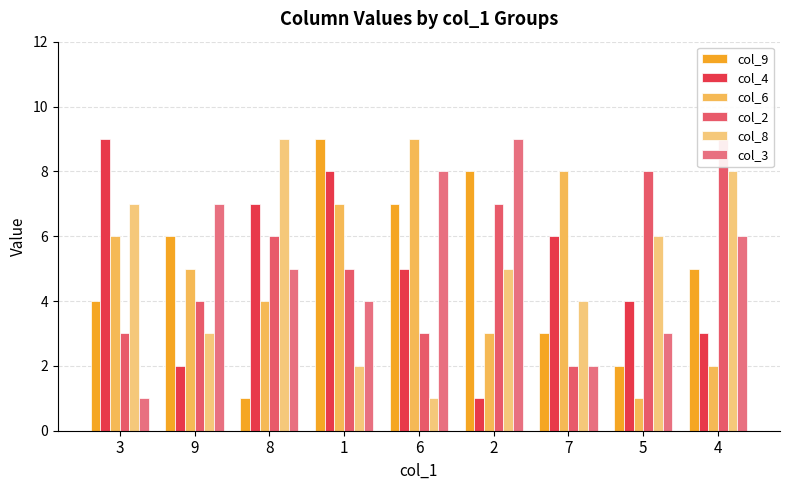

Count the col_9 values in the range 3 to 7.

5